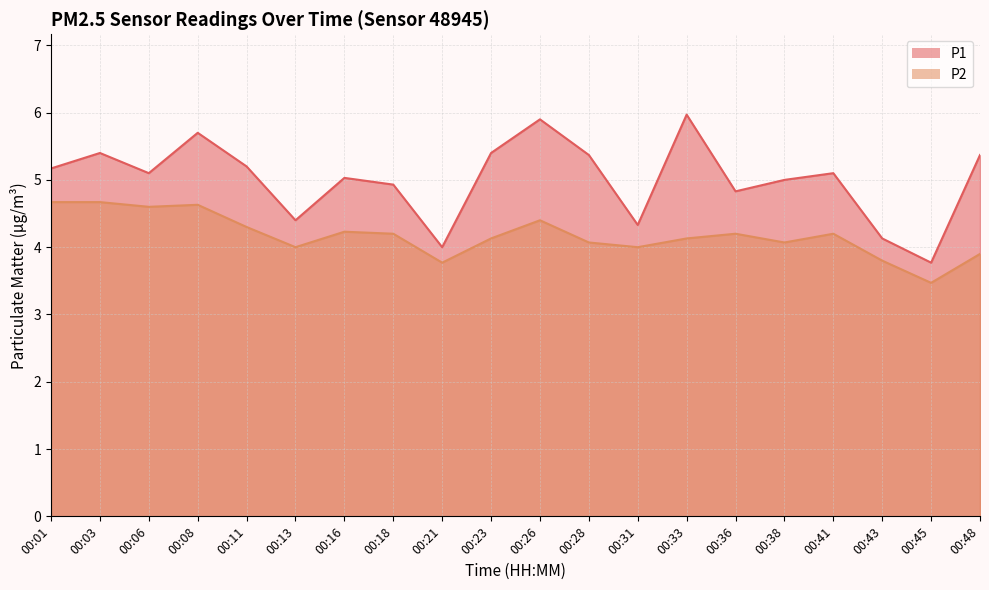

True or false: P2 and P1 intersect in this chart.

False